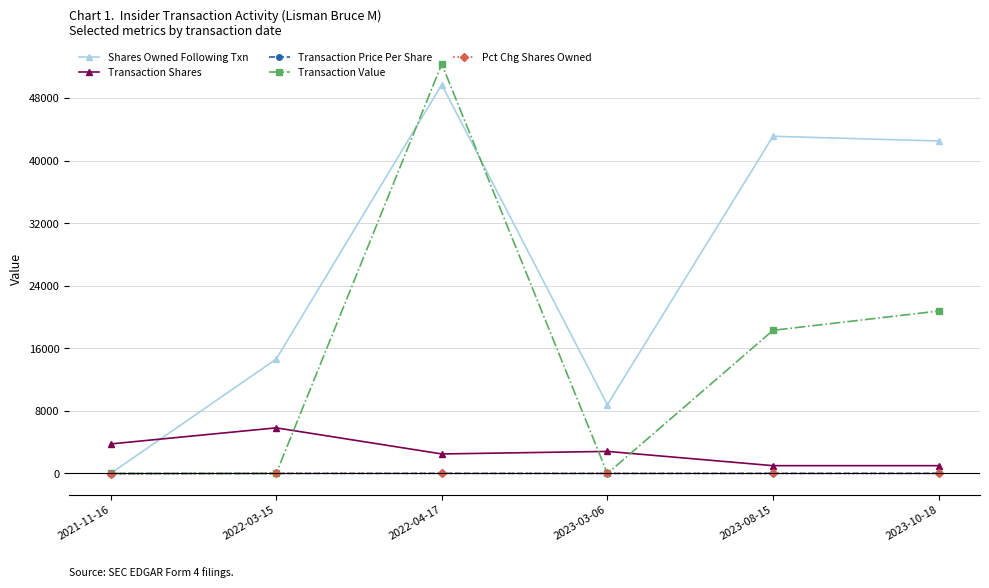

The value of Transaction Shares at 2022-04-17 is 2500.0. True or false?

True